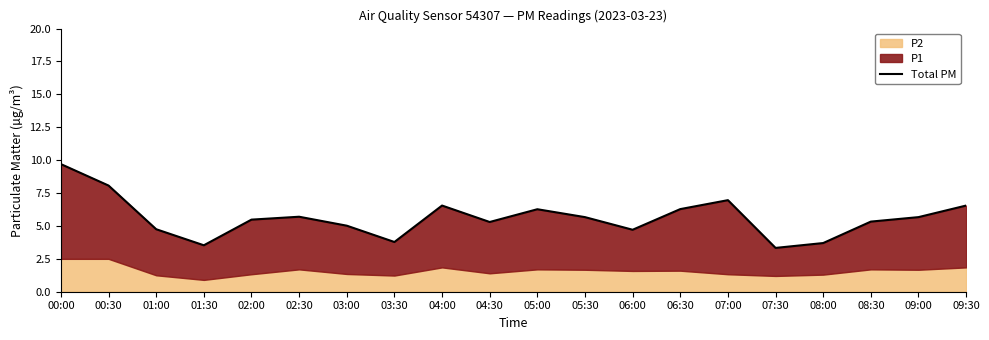

Where is the first local maximum?

02:30